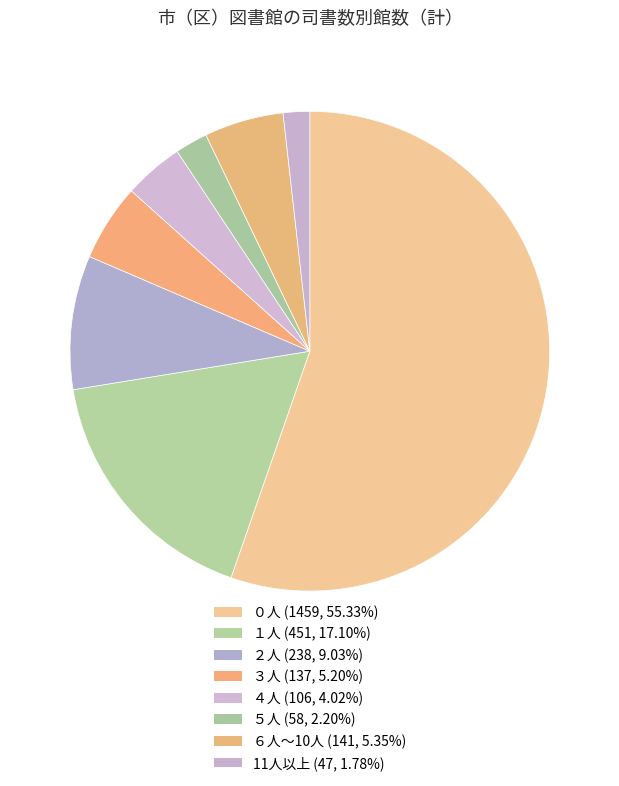

To the nearest percent, what is the difference between the largest and smallest slice percentages?

54%